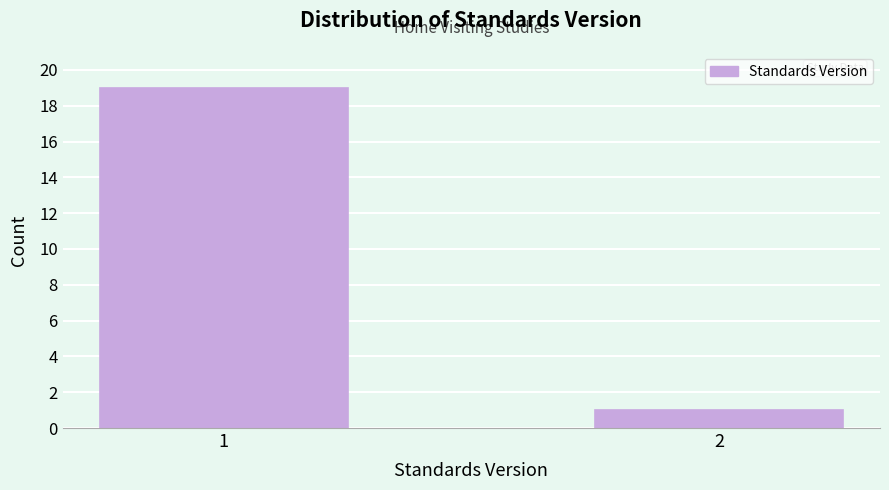

Reading left to right, extract all data points from this chart.

1=19	2=1